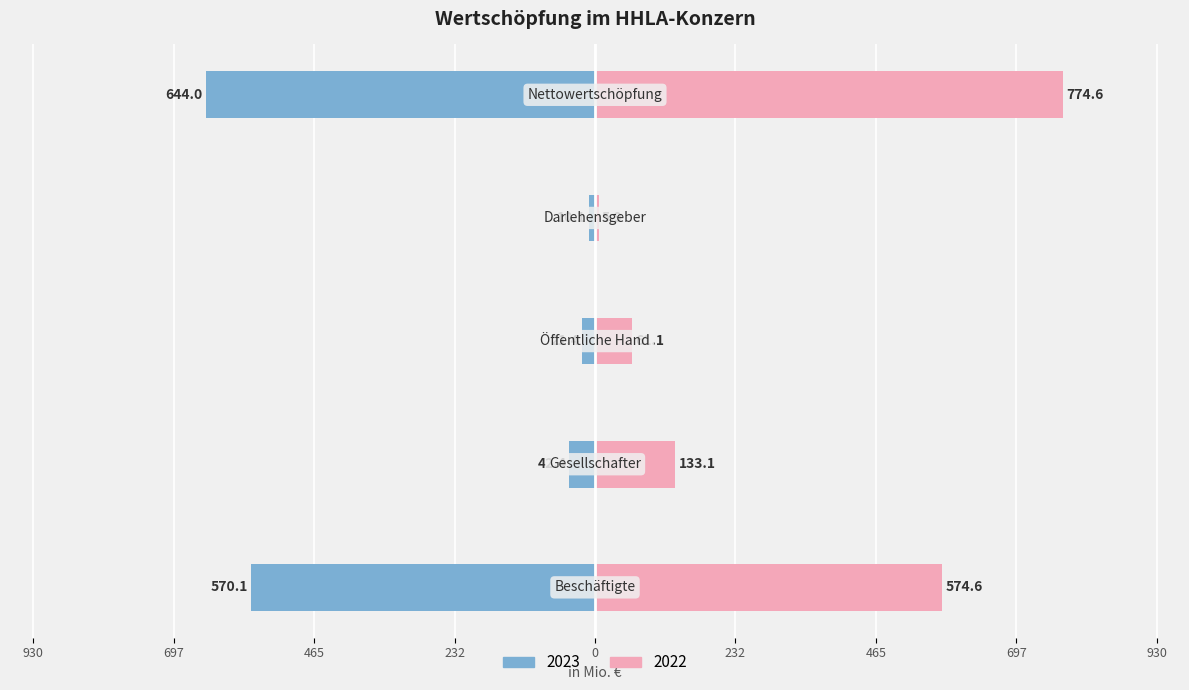

Which series has the largest total across all categories?

2022